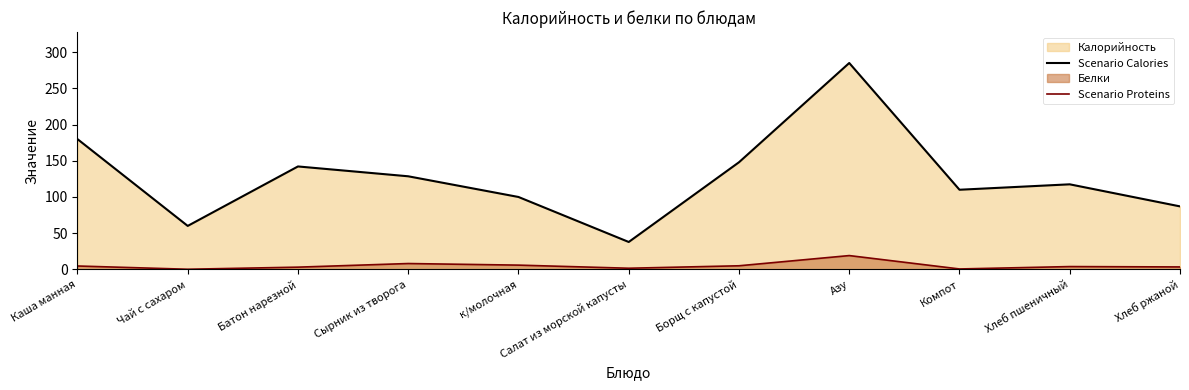

What is the total value across all series at Хлеб ржаной?

90.3